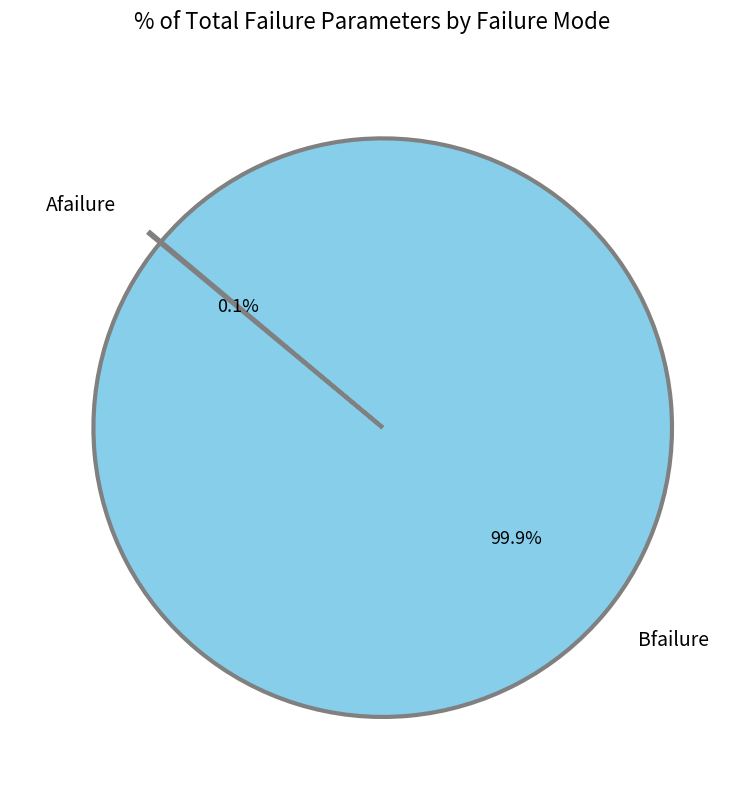

What is the largest slice in the pie chart?

Bfailure